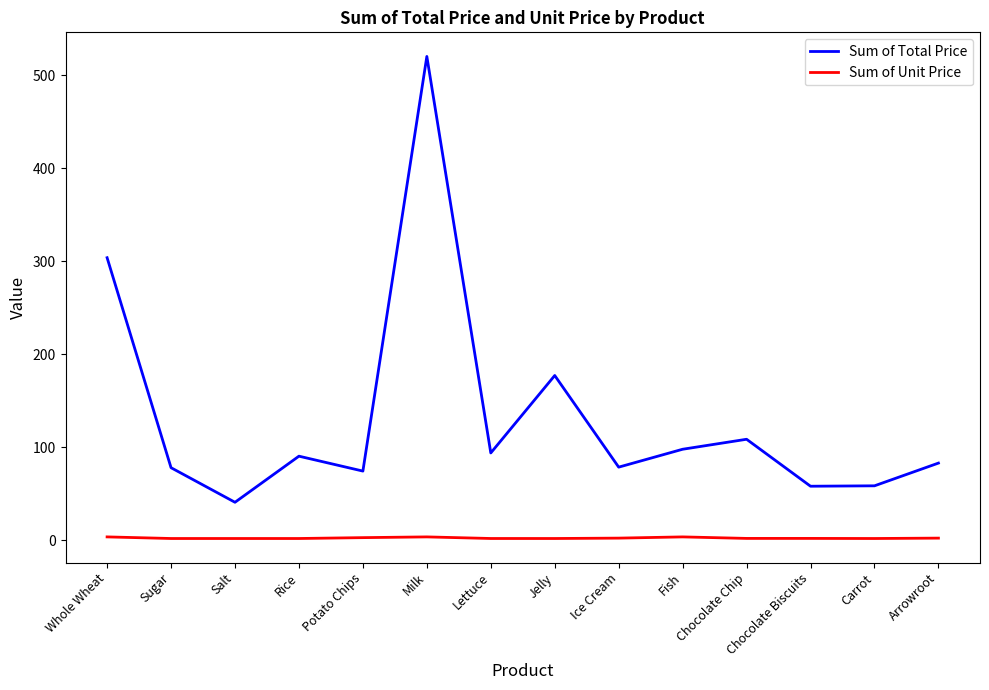

Where does the Sum of Total Price series first go above 90?

Whole Wheat